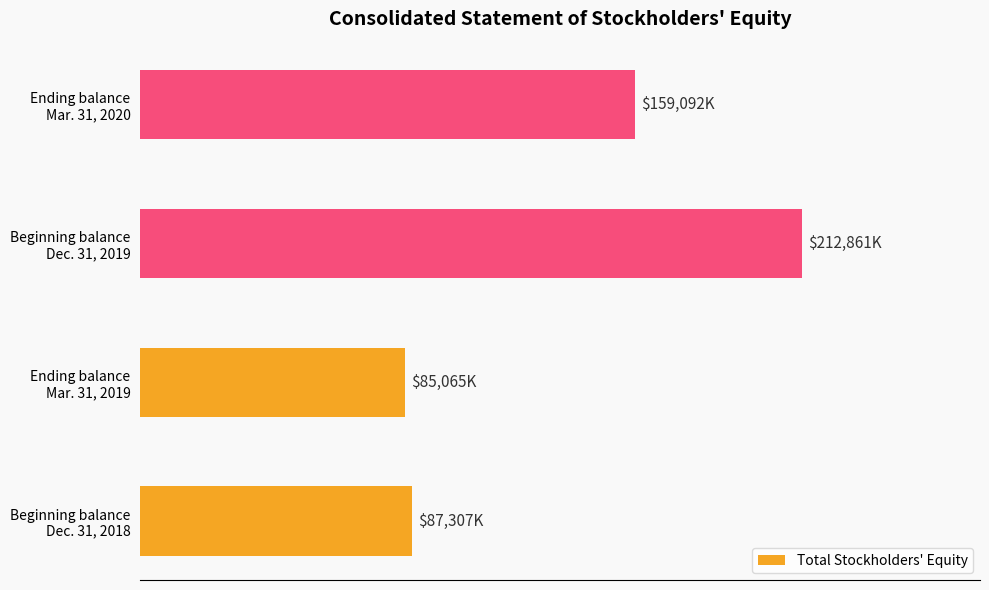

What is the average value?

136081